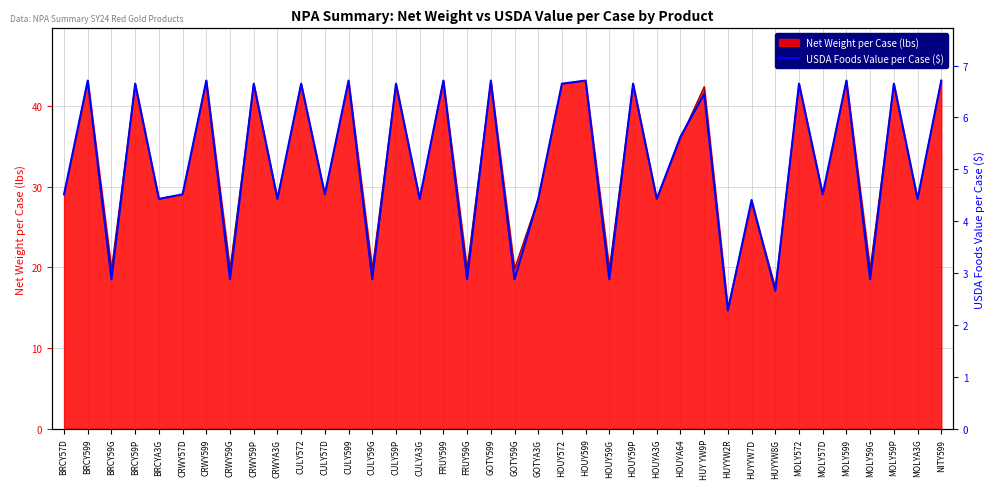

Is it true that the value at BRCY59P is 6.7?

True